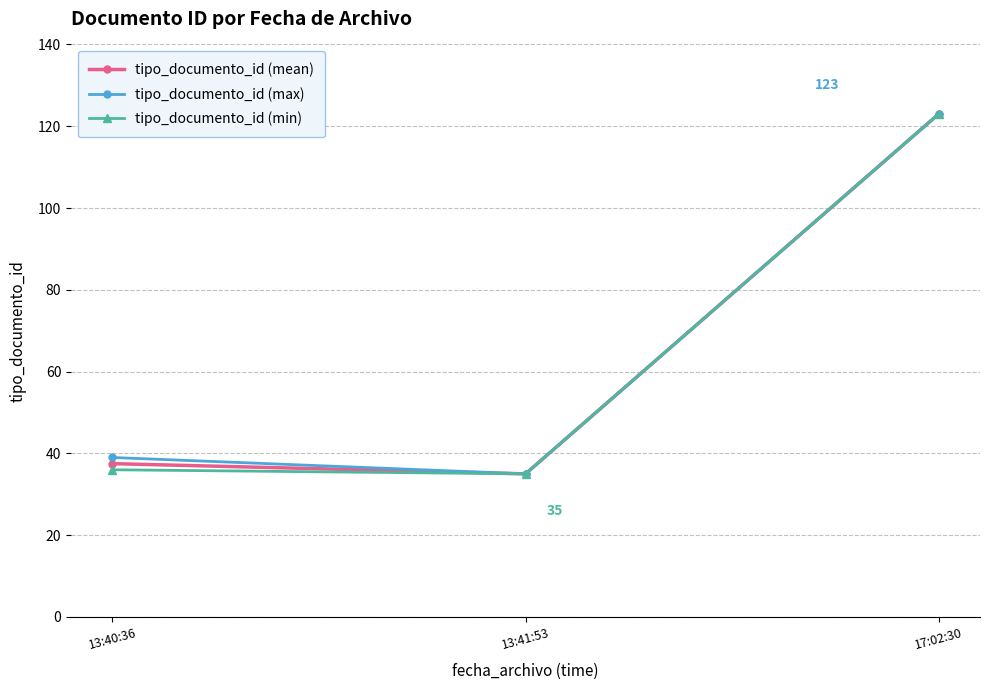

What is the sum of the tipo_documento_id (mean) values at 13:41:53 and 17:02:30?

158.0